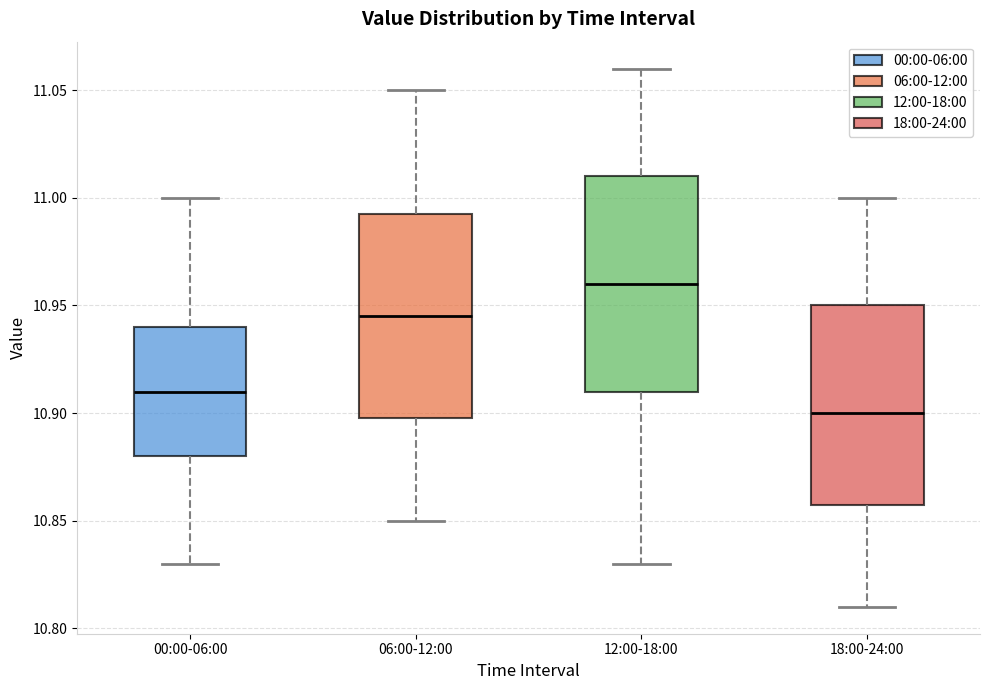

Reading left to right, transcribe this box plot: for each box, give where its median line is, the range the box spans, and where its two whiskers end, as read against the y-axis. The values are not printed on the chart, so give them approximately, as read against the axis.

00:00-06:00: median 10.910, box 10.880 to 10.940, whiskers 10.830 to 11.000
06:00-12:00: median 10.945, box 10.900 to 10.995, whiskers 10.850 to 11.050
12:00-18:00: median 10.960, box 10.910 to 11.010, whiskers 10.830 to 11.060
18:00-24:00: median 10.900, box 10.860 to 10.950, whiskers 10.810 to 11.000